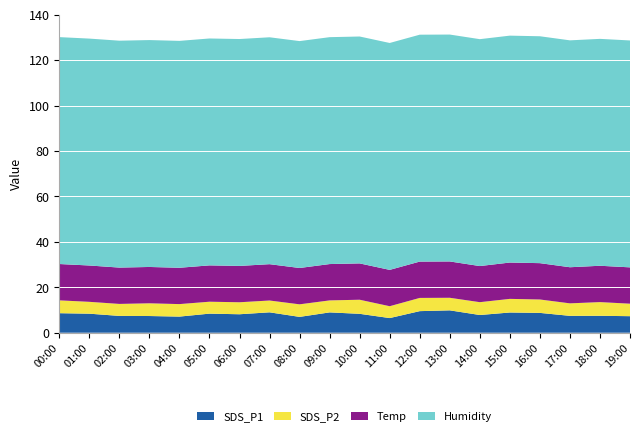

Reading left to right, what are all the values shown in this chart?

SDS_P1: 00:00=8.6	01:00=8.4	02:00=7.4	03:00=7.3	04:00=7.1	05:00=8.4	06:00=8.1	07:00=9.0	08:00=7.0	09:00=8.9	10:00=8.3	11:00=6.5	12:00=9.5	13:00=9.8	14:00=7.8	15:00=8.9	16:00=8.7	17:00=7.4	18:00=7.5	19:00=7.3
SDS_P2: 00:00=5.7	01:00=5.2	02:00=5.3	03:00=5.6	04:00=5.5	05:00=5.2	06:00=5.3	07:00=5.2	08:00=5.5	09:00=5.3	10:00=6.2	11:00=5.2	12:00=5.8	13:00=5.5	14:00=5.7	15:00=6.0	16:00=5.9	17:00=5.5	18:00=6.0	19:00=5.5
Temp: 00:00=16.0	01:00=16.0	02:00=16.0	03:00=16.0	04:00=16.0	05:00=16.0	06:00=16.0	07:00=16.0	08:00=16.0	09:00=16.0	10:00=16.0	11:00=16.0	12:00=16.0	13:00=16.0	14:00=15.9	15:00=16.0	16:00=16.0	17:00=15.9	18:00=16.0	19:00=16.0
Humidity: 00:00=99.9	01:00=99.9	02:00=99.9	03:00=99.9	04:00=99.9	05:00=99.9	06:00=99.9	07:00=99.9	08:00=99.9	09:00=99.9	10:00=99.9	11:00=99.9	12:00=99.9	13:00=99.9	14:00=99.9	15:00=99.9	16:00=99.9	17:00=99.9	18:00=99.9	19:00=99.9